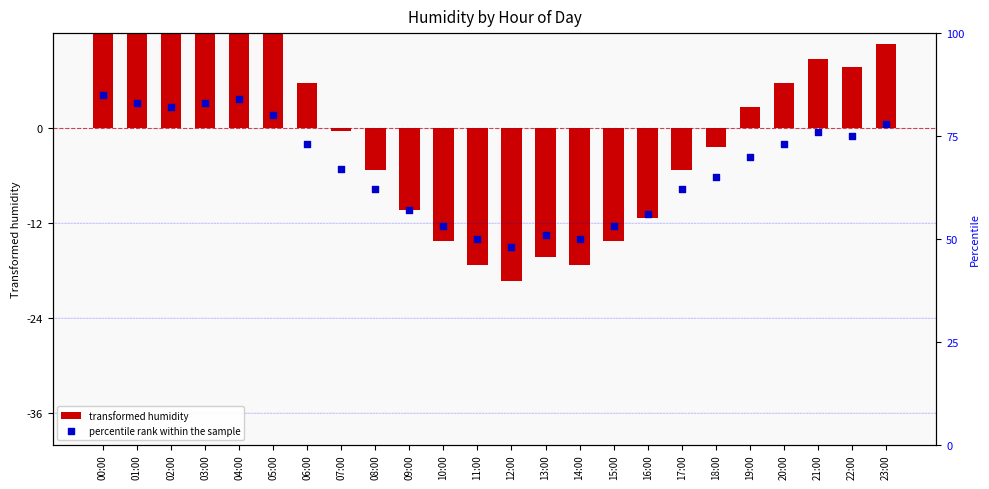

At how many categories does at least one series exceed 34?

24